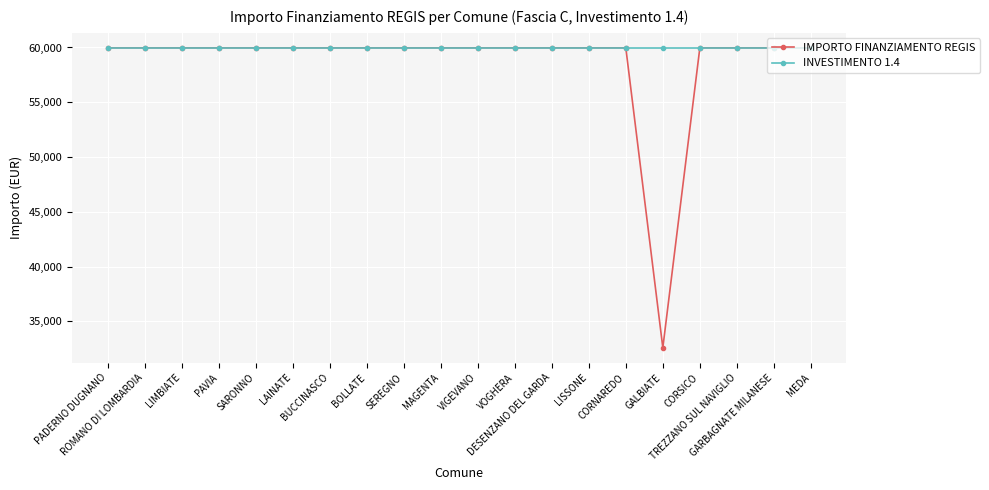

What is the sum of the INVESTIMENTO 1.4 values at MEDA and LIMBIATE?

119932